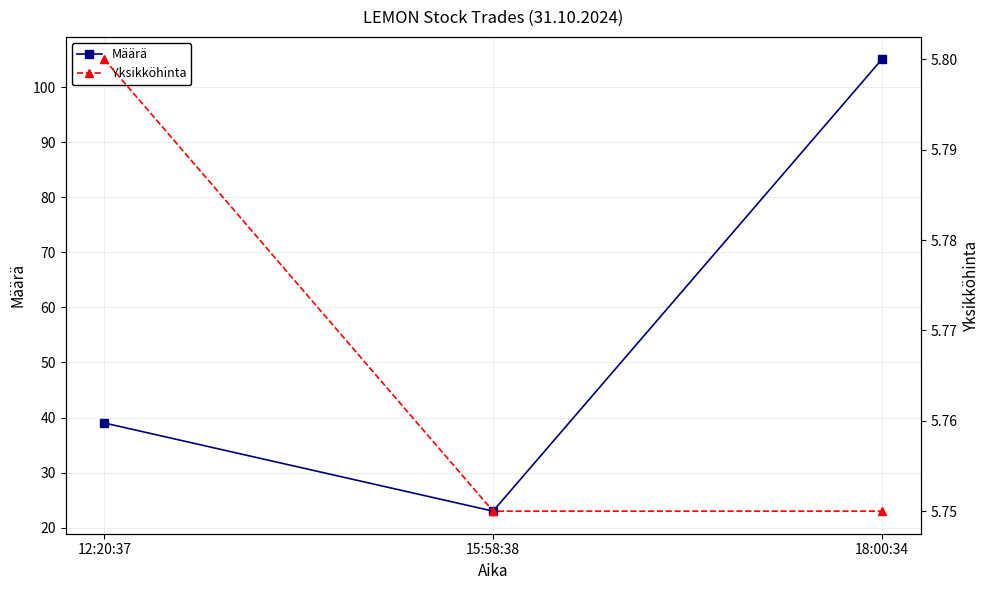

What is the highest value of the Määrä series?

105